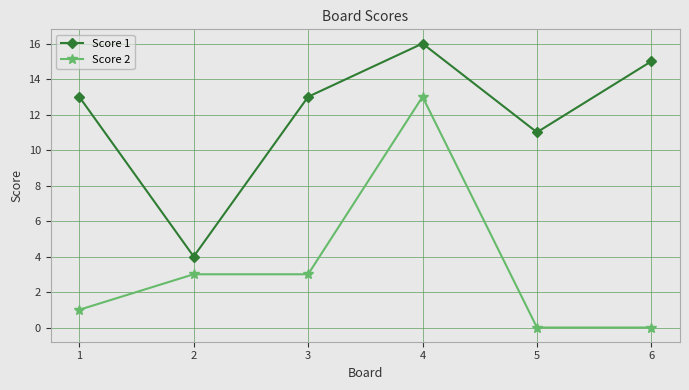

Which series changed the most between 2 and 5?

Score 1